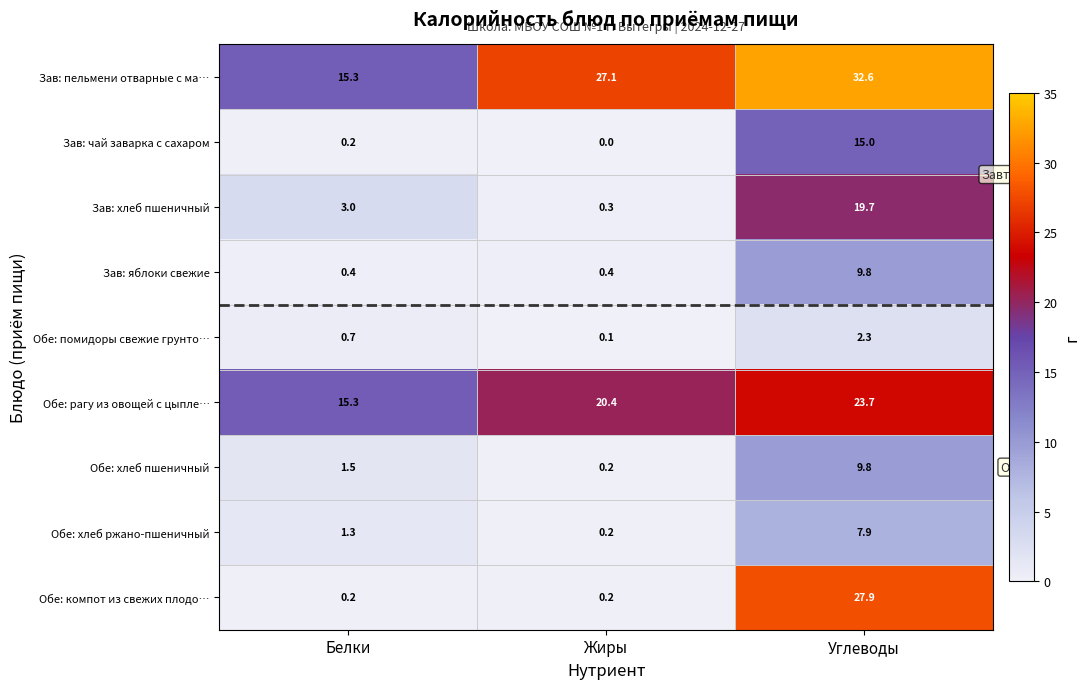

Which series has the largest total across all categories?

Зав: пельмени отварные с ма…